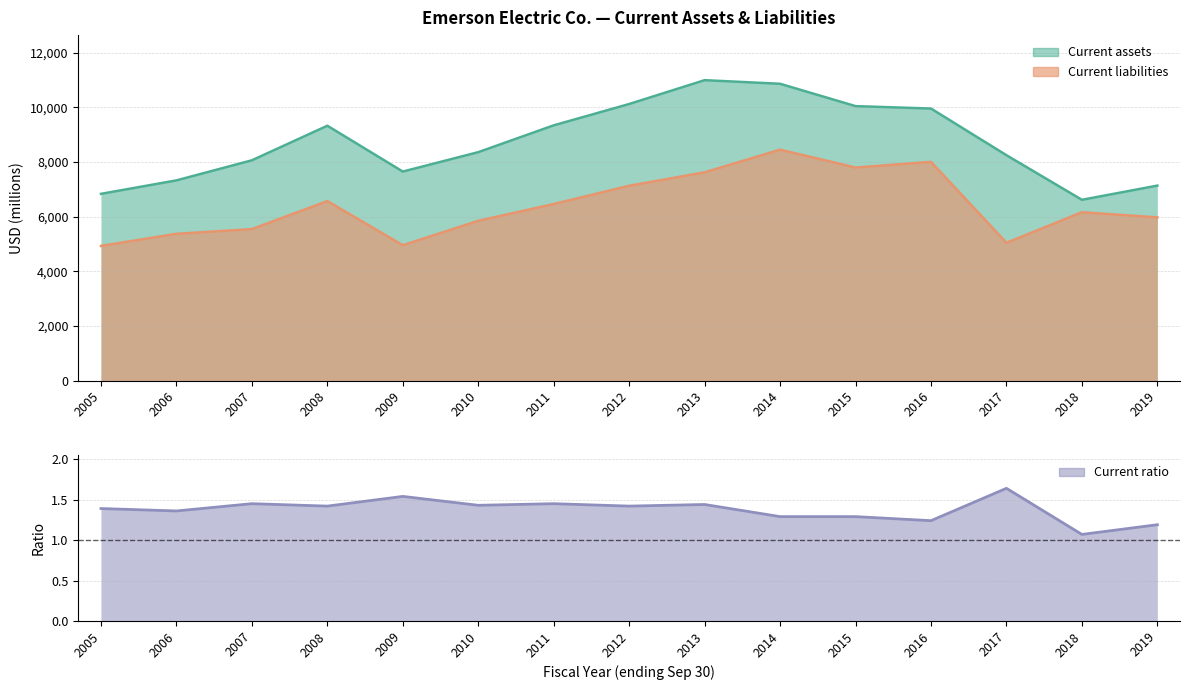

What is the maximum value shown in the chart?

10999.0